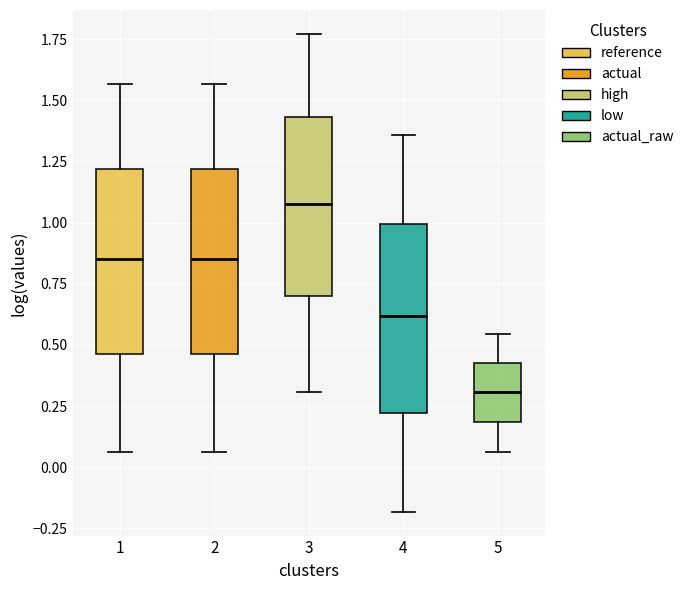

Reading left to right, read every box against the y-axis: the position of its median line, the range the box covers, and the ends of its whiskers. The values are not printed on the chart, so give them approximately, as read against the axis.

1: median 0.85, box 0.45 to 1.20, whiskers 0.05 to 1.55
2: median 0.85, box 0.45 to 1.20, whiskers 0.05 to 1.55
3: median 1.10, box 0.70 to 1.45, whiskers 0.30 to 1.75
4: median 0.60, box 0.20 to 1.00, whiskers -0.20 to 1.35
5: median 0.30, box 0.20 to 0.45, whiskers 0.05 to 0.55